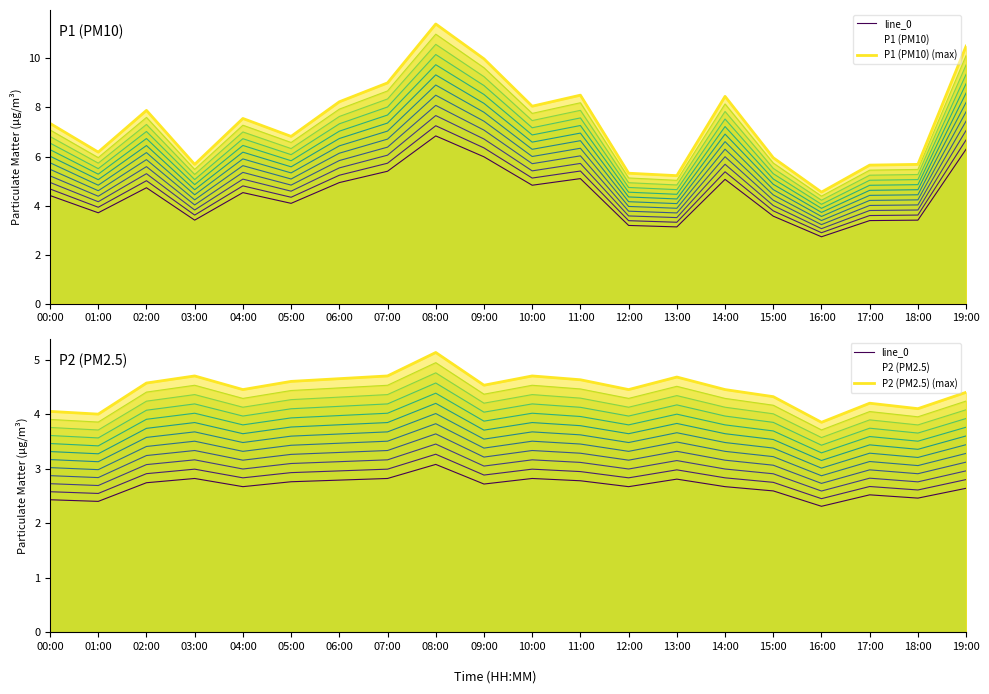

Count the number of categories in the chart.

20